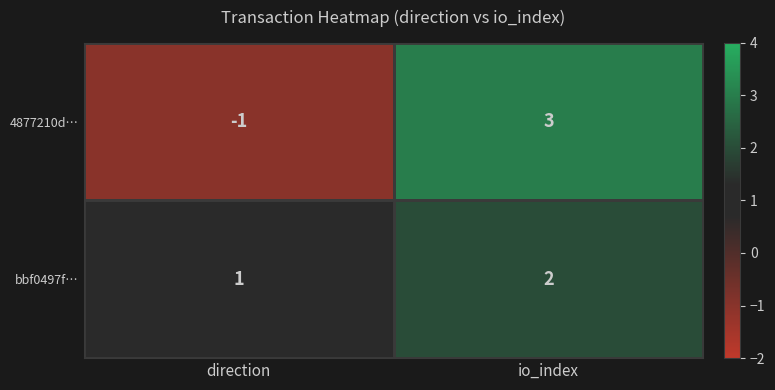

List the series in order of their peak value, lowest first.

bbf0497f…, 4877210d…